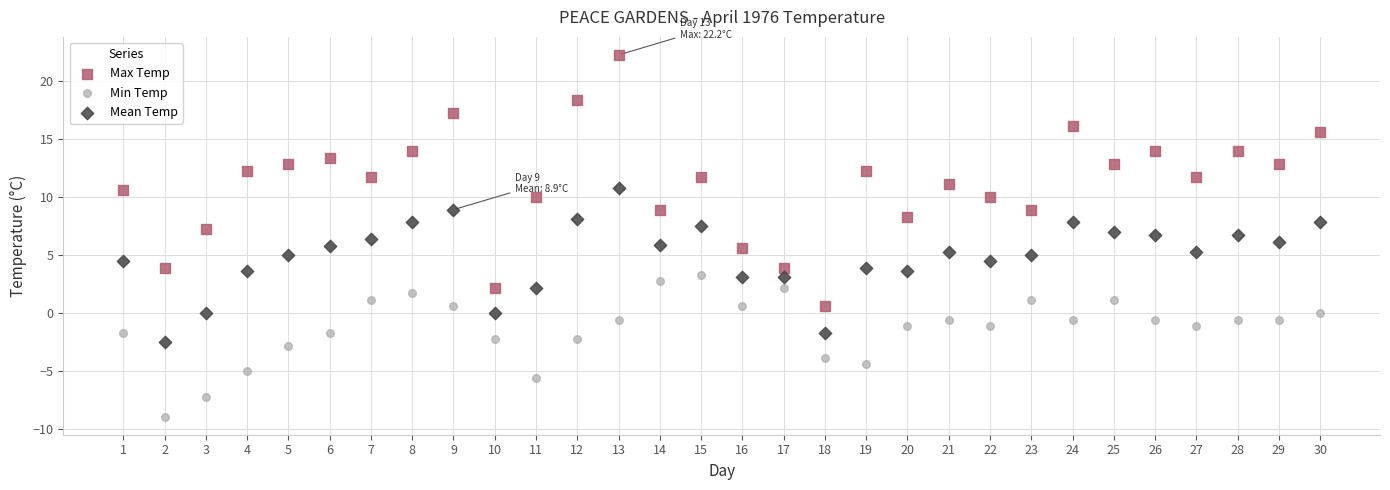

What is the X range (max minus min) for the scatter plot?

29.0